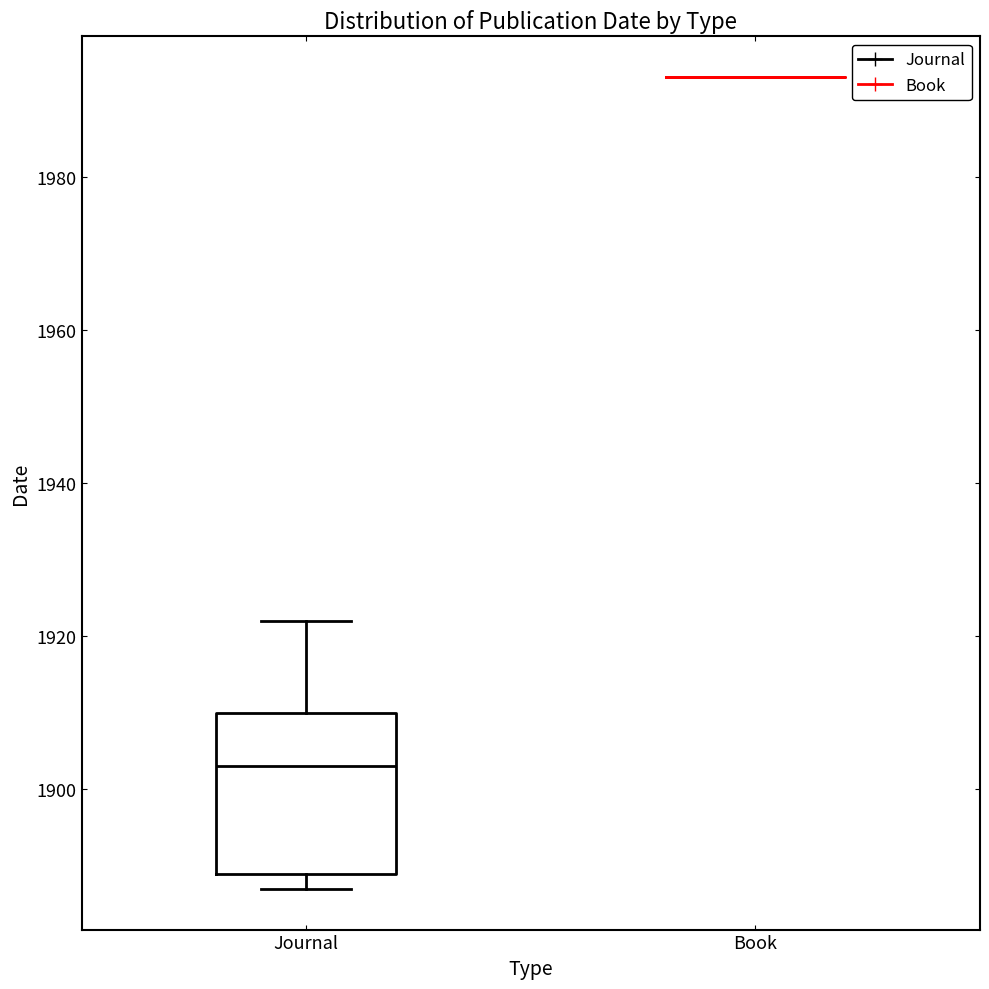

Reading left to right, read every box against the y-axis: the position of its median line, the range the box covers, and the ends of its whiskers. The values are not printed on the chart, so give them approximately, as read against the axis.

Journal: median 1904, box 1890 to 1910, whiskers 1888 to 1922
Book: box collapsed to a line at 1994, whiskers 1994 to 1994